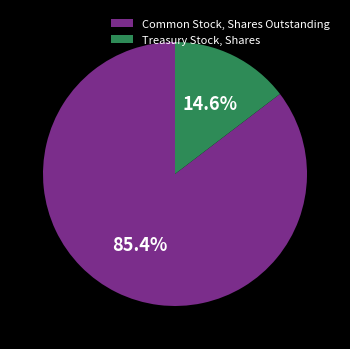

Approximately how many times larger is the value at Treasury Stock, Shares compared to Common Stock, Shares Outstanding?

0.2